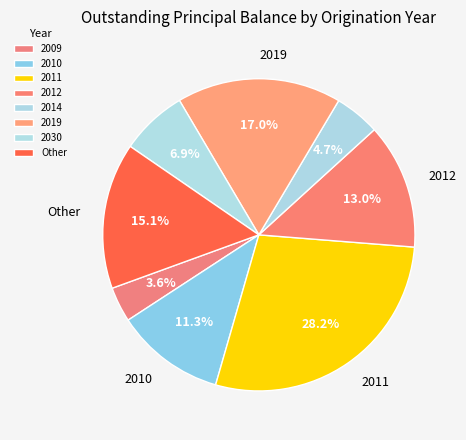

Does any single category account for the majority?

No